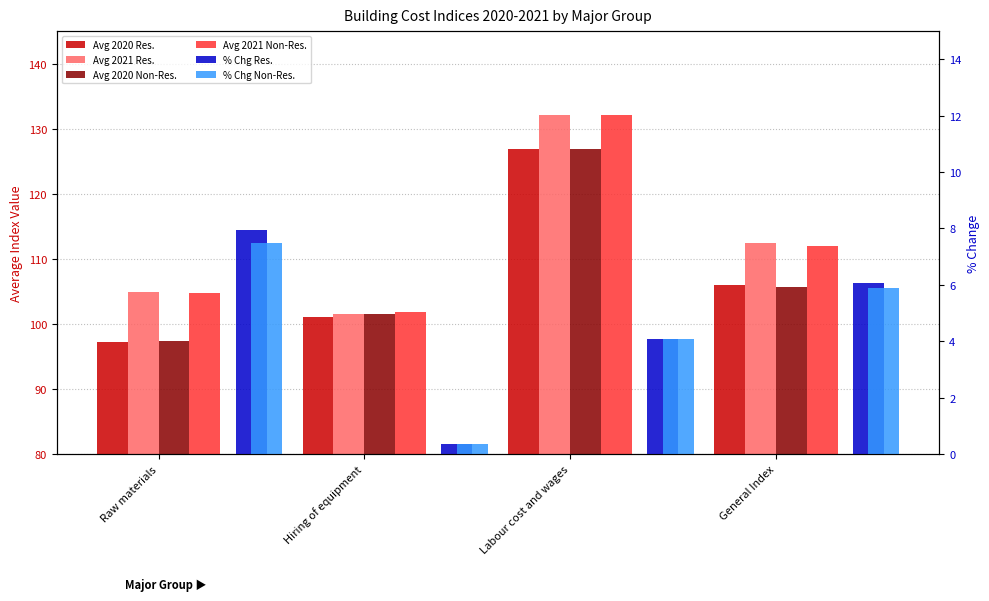

Which series has the largest total across all categories?

Avg. 2021 Residential buildings